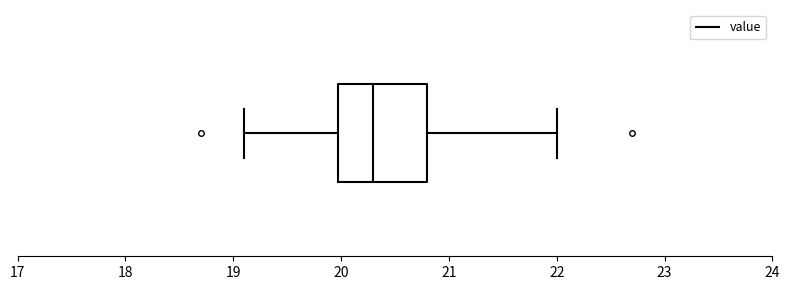

Transcribe this box plot: give where the median line is, the range the box spans, and where the two whiskers end, as read against the x-axis. The values are not printed on the chart, so give them approximately, as read against the axis.

median 20.3, box 20.0 to 20.8, whiskers 19.1 to 22.0